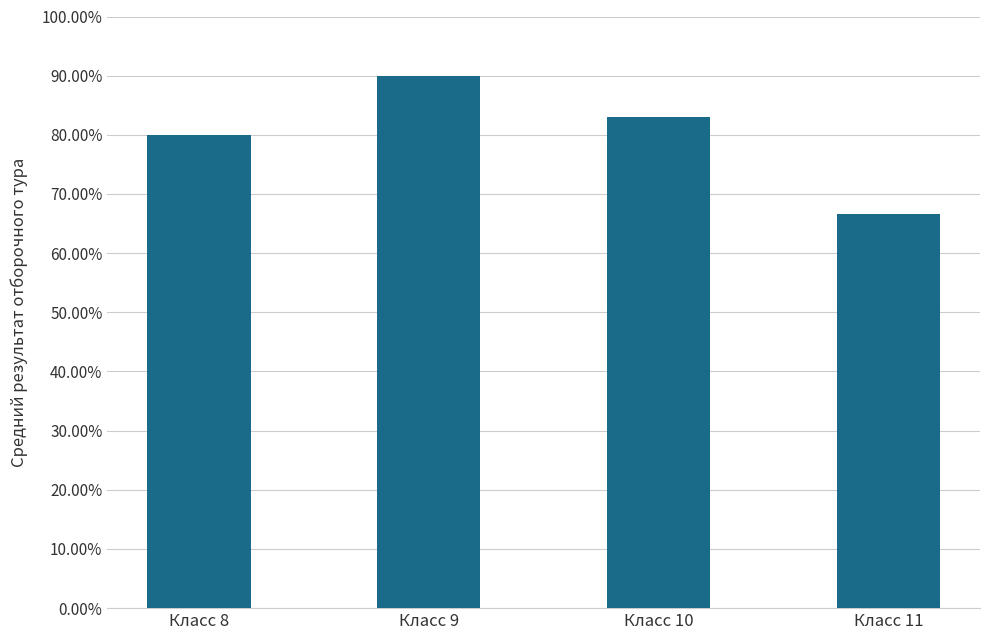

What is the value of the 2nd bar from the left?

0.9